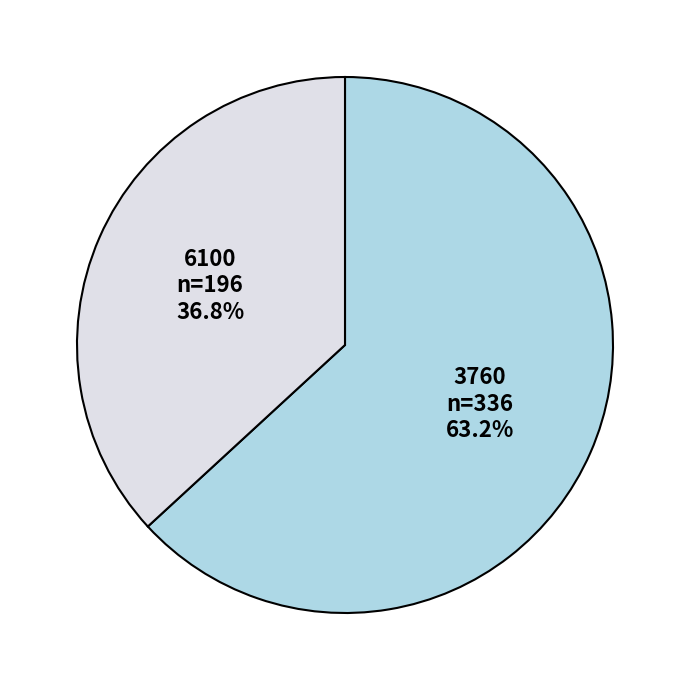

To the nearest percent, what percentage of the pie is 3760?

63%